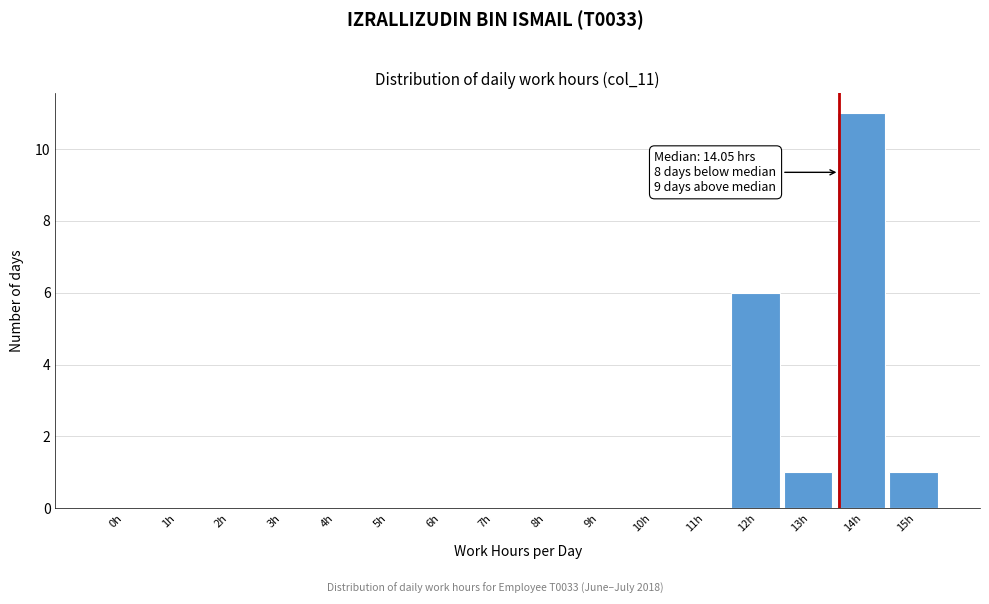

Reading right to left, list all the values displayed in this chart.

15h=1	14h=11	13h=1	12h=6	11h=0	10h=0	9h=0	8h=0	7h=0	6h=0	5h=0	4h=0	3h=0	2h=0	1h=0	0h=0